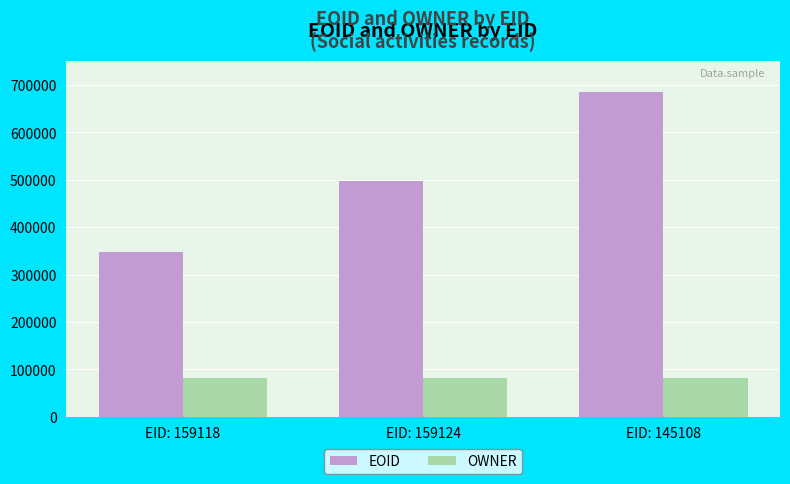

List the series in order of their overall mean, highest first.

EOID, OWNER